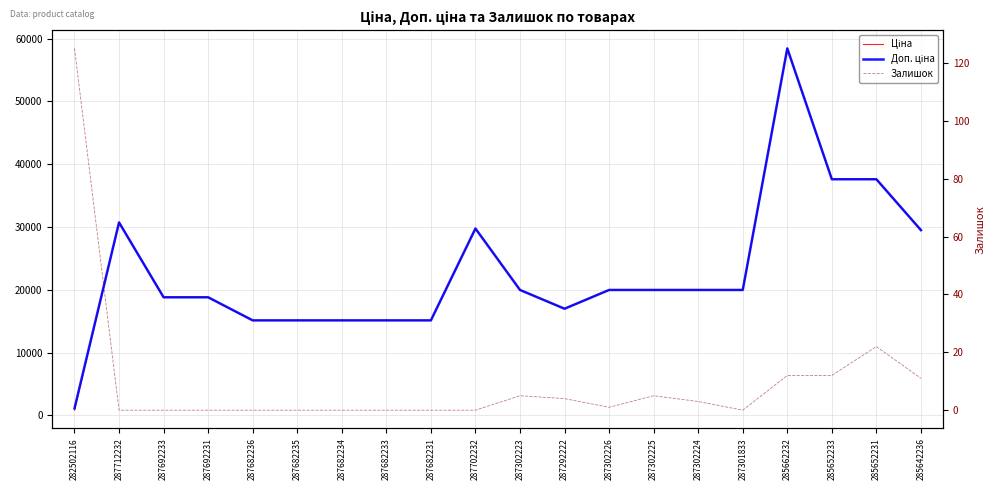

Reading right to left, what are all the values shown in this chart?

Ціна: 29491.5	37593.6	37593.6	58426.5	19964.2	19964.2	19964.2	19964.2	16976.3	19964.2	29747.2	15120.0	15120.0	15120.0	15120.0	15120.0	18796.8	18796.8	30717.1	818.5
Доп. ціна: 29491.5	37593.6	37593.6	58426.5	19964.2	19964.2	19964.2	19964.2	16976.3	19964.2	29747.2	15120.0	15120.0	15120.0	15120.0	15120.0	18796.8	18796.8	30717.1	1109.2
Залишок: 11.0	22.0	12.0	12.0	0.0	3.0	5.0	1.0	4.0	5.0	0.0	0.0	0.0	0.0	0.0	0.0	0.0	0.0	0.0	125.0